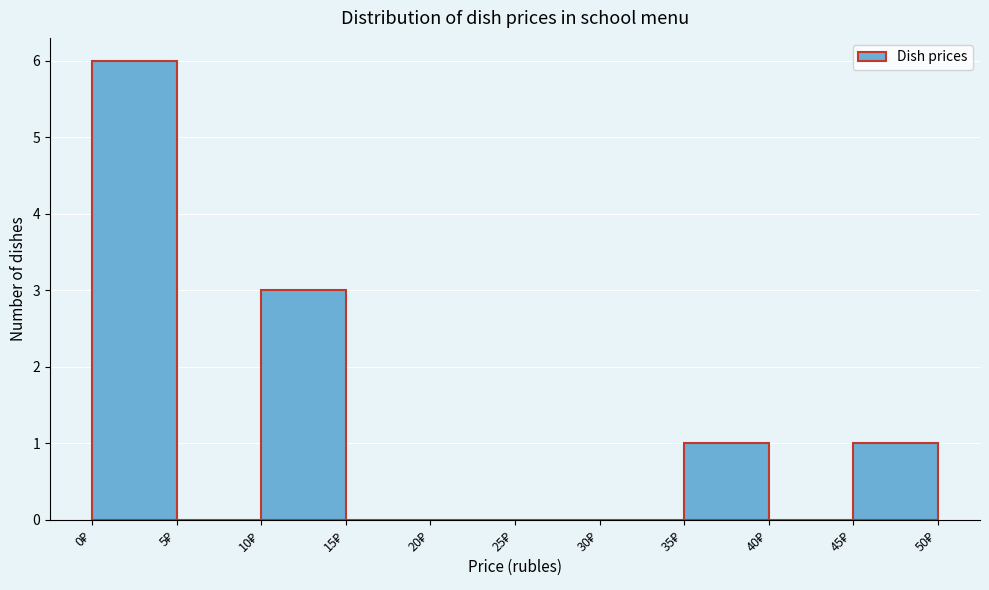

What is the height of the bar covering 35 to 40 on the x-axis? The values are not printed on the chart, so give them approximately, as read against the axis.

1